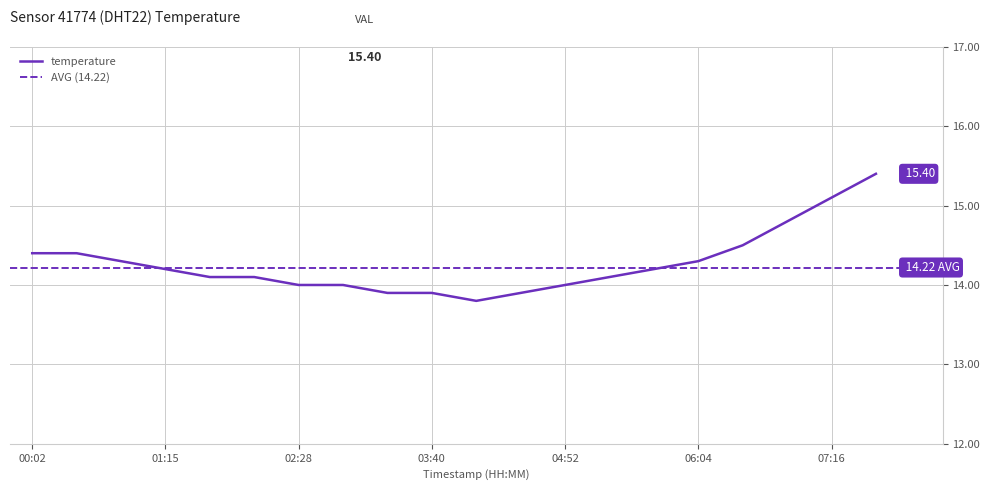

At which category does the chart reach its minimum across all series?

04:04